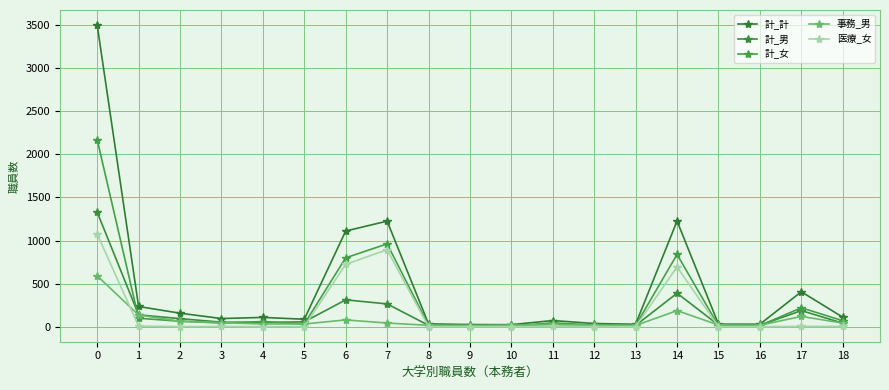

What is the spread (max minus min) of values at 0?

2911